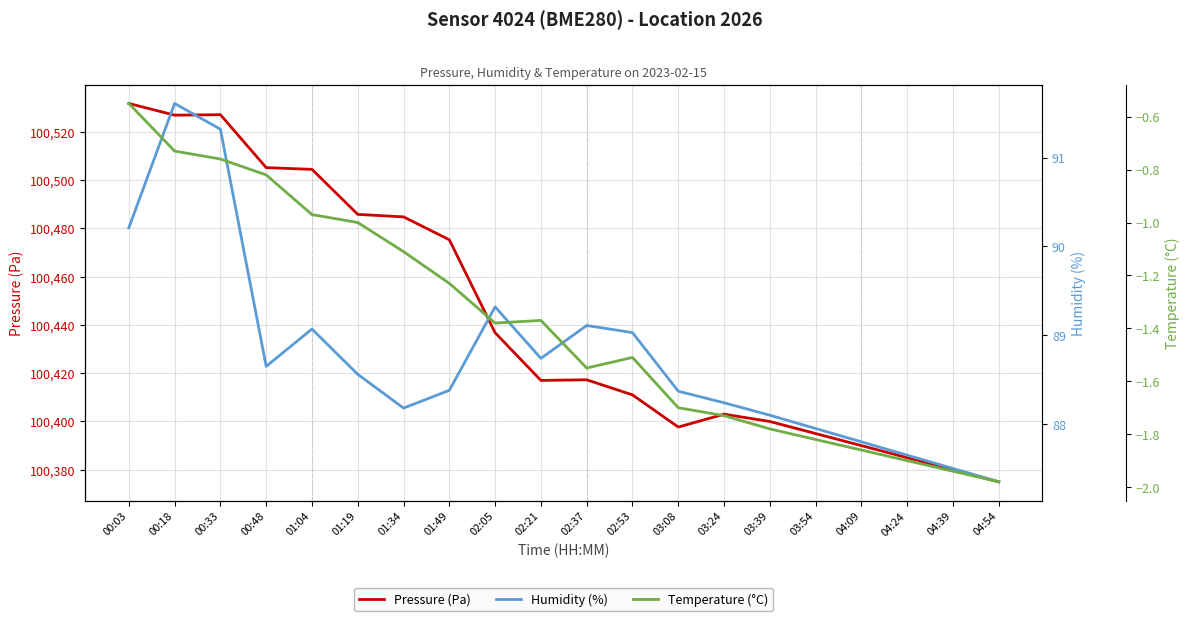

Which series has the largest range (max minus min)?

Pressure (Pa)